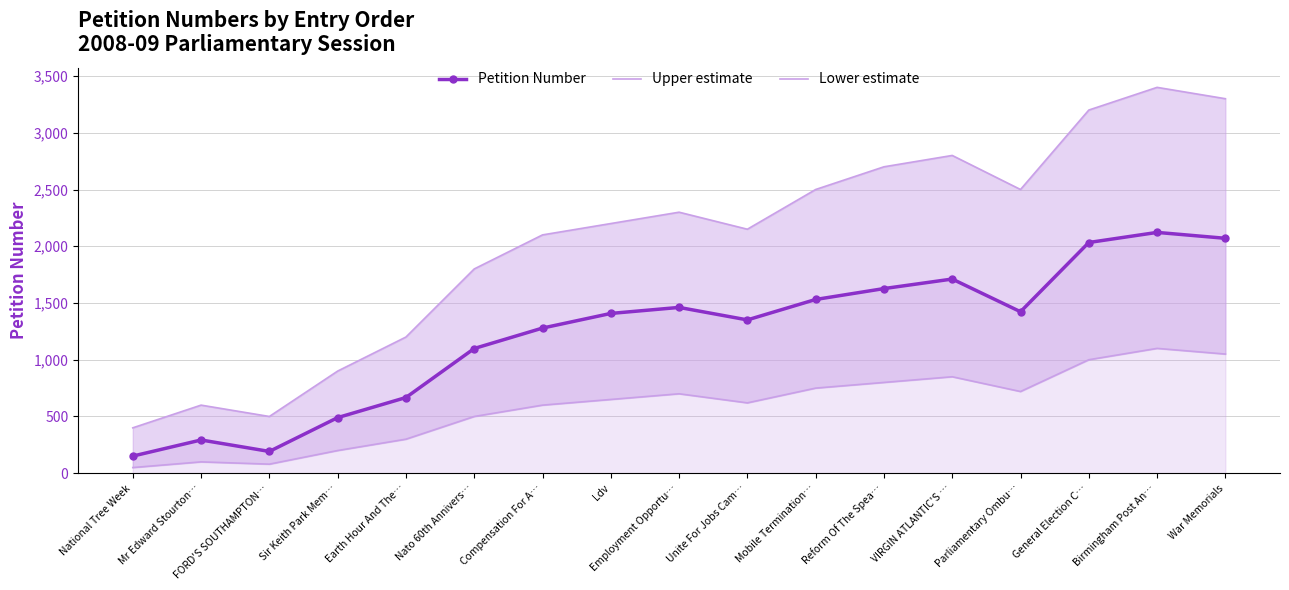

Where is the first local maximum for Upper estimate?

Mr Edward Stourton…